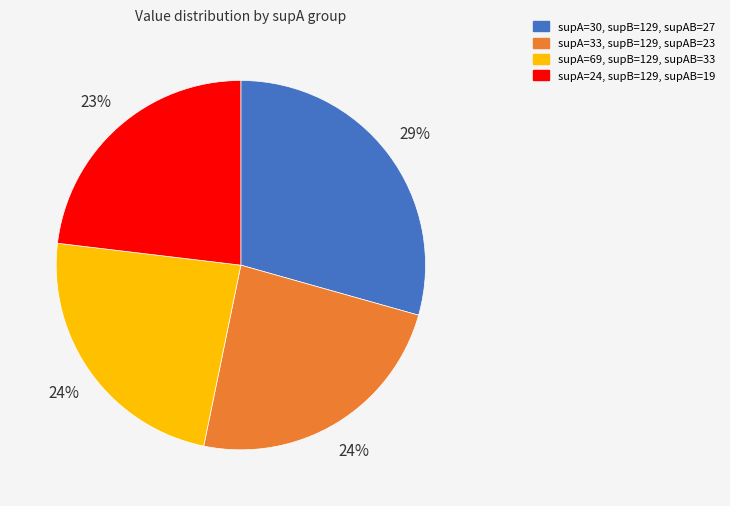

The supA=33, supB=129, supAB=23 slice represents 24% of the pie. True or false?

True